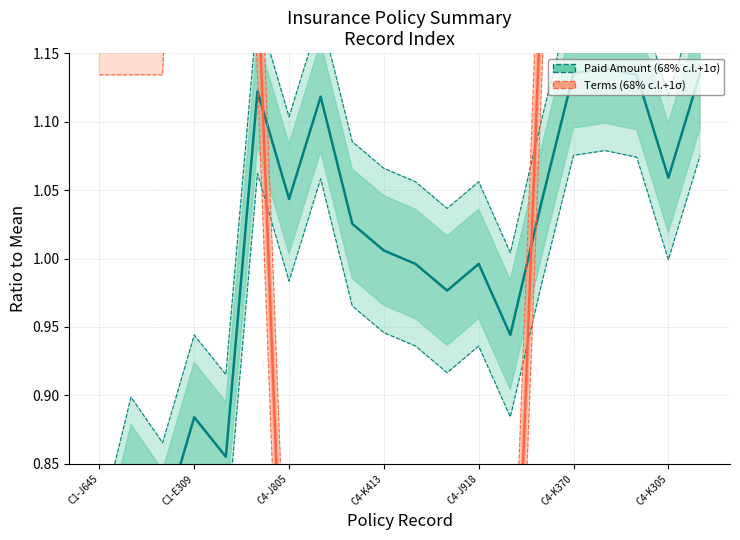

True or false: Paid Amount (68% c.l.+1σ) and Terms (68% c.l.+1σ) intersect in this chart.

True